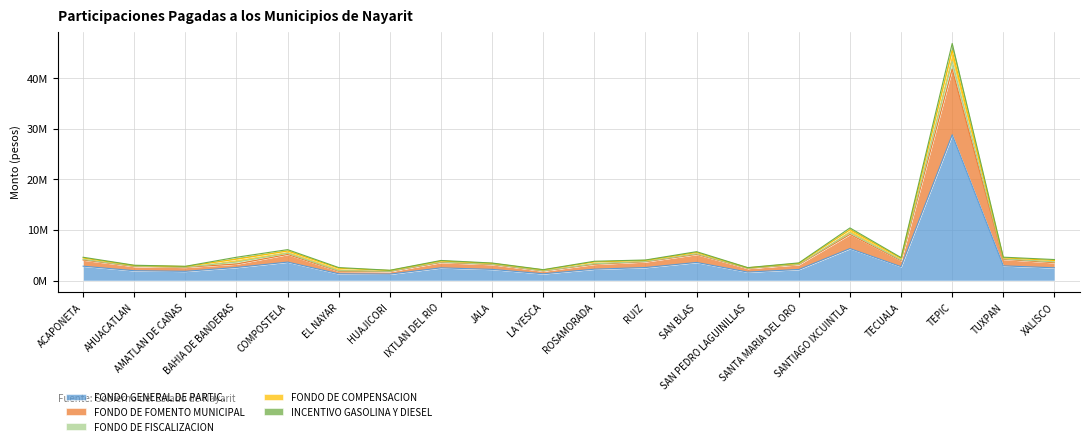

What is the label of the 5th point from the right?

SANTIAGO IXCUINTLA